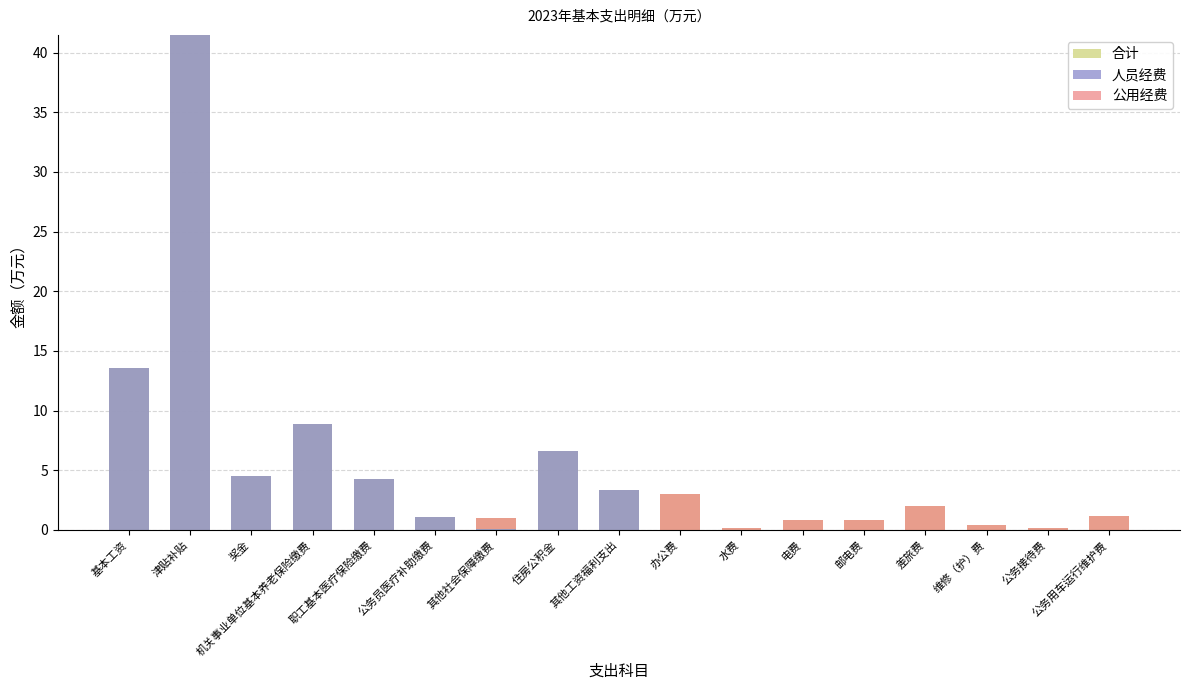

At which category does the chart reach its peak across all series?

津贴补贴